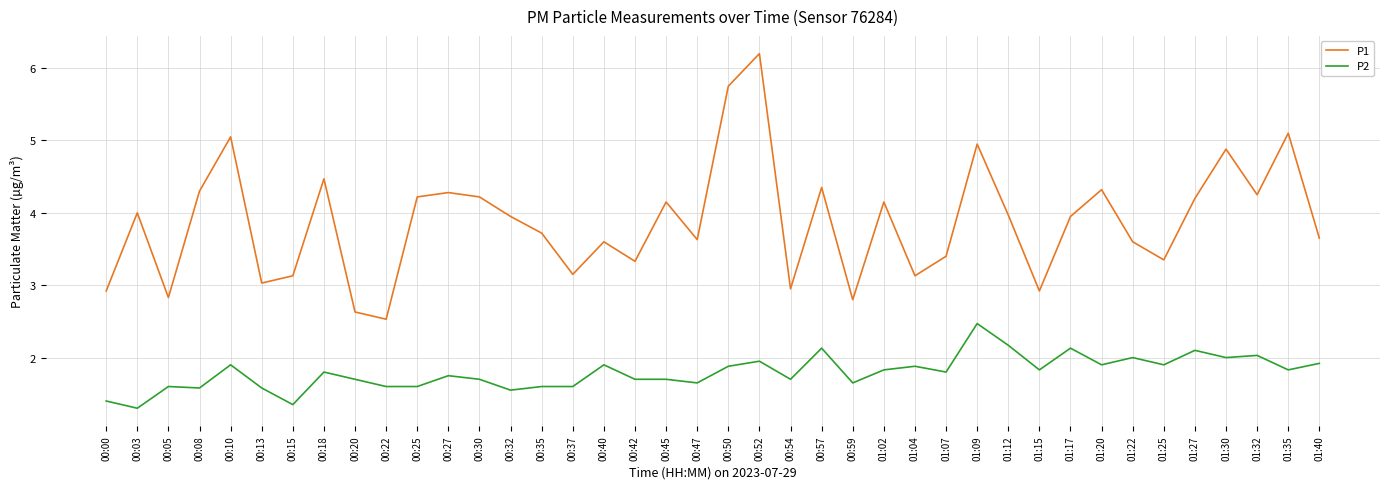

What position from the right is 01:27?

5